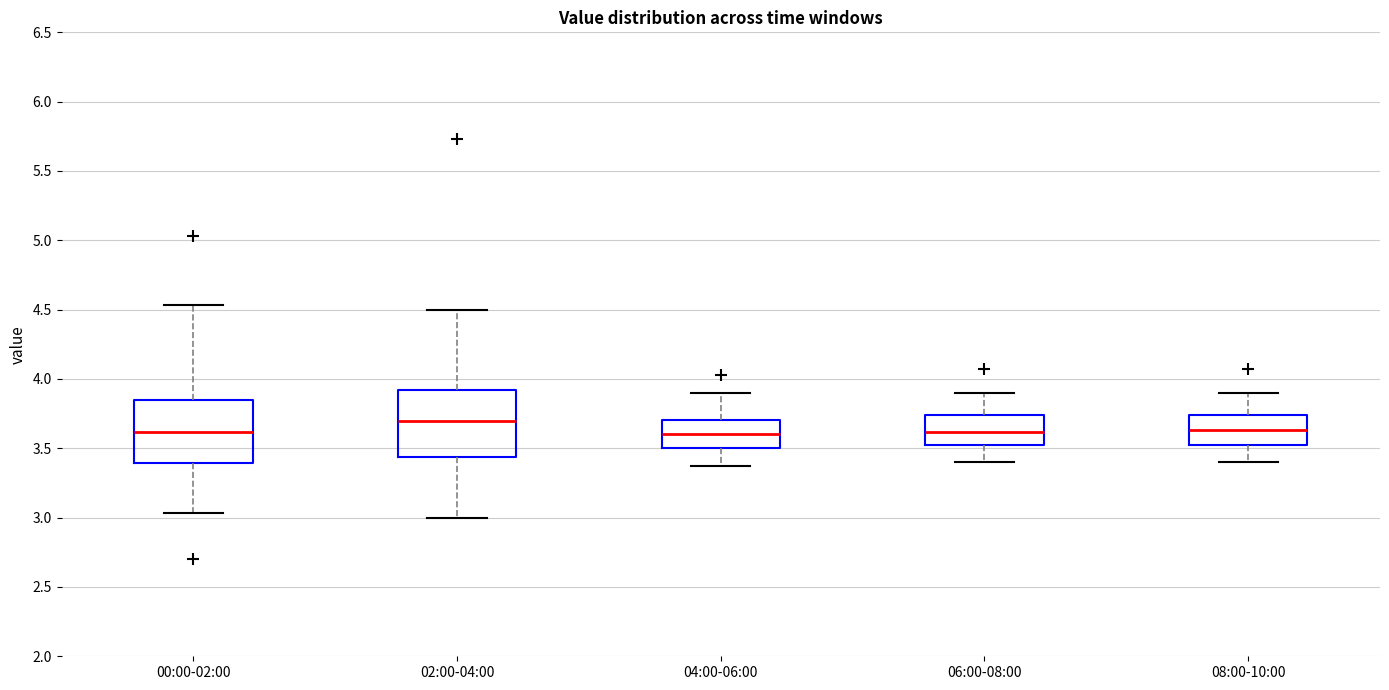

Reading left to right, read every box against the y-axis: the position of its median line, the range the box covers, and the ends of its whiskers. The values are not printed on the chart, so give them approximately, as read against the axis.

00:00-02:00: median 3.60, box 3.40 to 3.85, whiskers 3.05 to 4.55
02:00-04:00: median 3.70, box 3.45 to 3.90, whiskers 3.00 to 4.50
04:00-06:00: median 3.60, box 3.50 to 3.70, whiskers 3.35 to 3.90
06:00-08:00: median 3.60, box 3.50 to 3.75, whiskers 3.40 to 3.90
08:00-10:00: median 3.65, box 3.50 to 3.75, whiskers 3.40 to 3.90